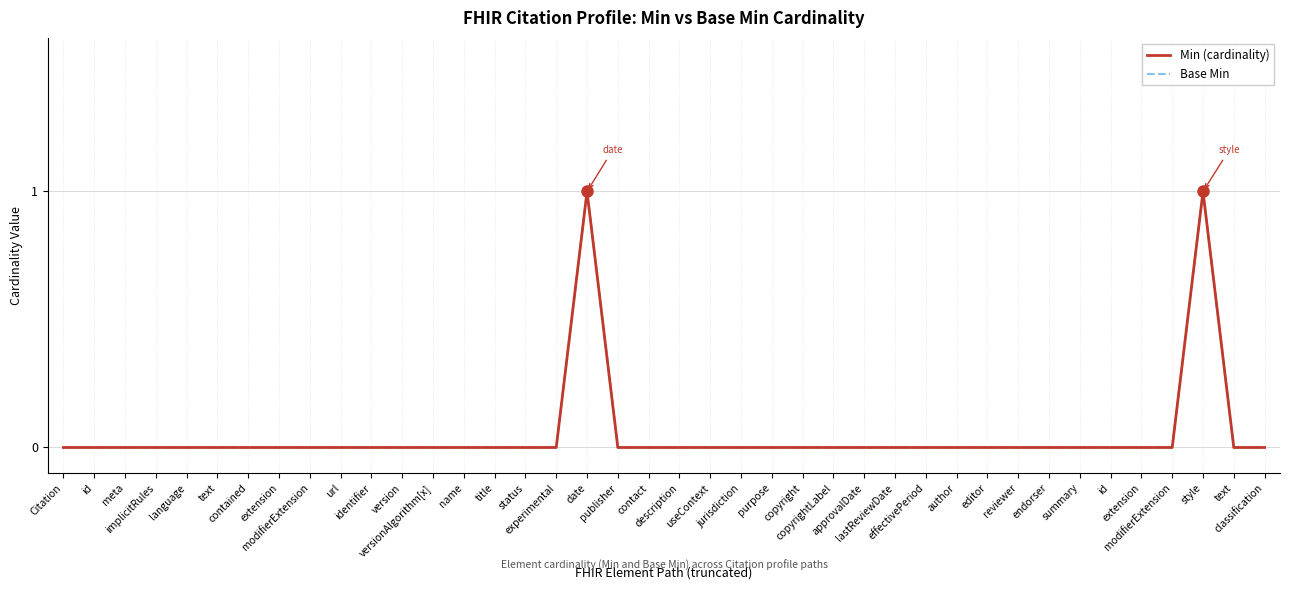

Reading left to right, list all the values displayed in this chart.

Min (cardinality): 0	0	0	0	0	0	0	0	0	0	0	0	0	0	0	0	0	1	0	0	0	0	0	0	0	0	0	0	0	0	0	0	0	0	0	0	0	1	0	0
Base Min: 0	0	0	0	0	0	0	0	0	0	0	0	0	0	0	0	0	1	0	0	0	0	0	0	0	0	0	0	0	0	0	0	0	0	0	0	0	1	0	0